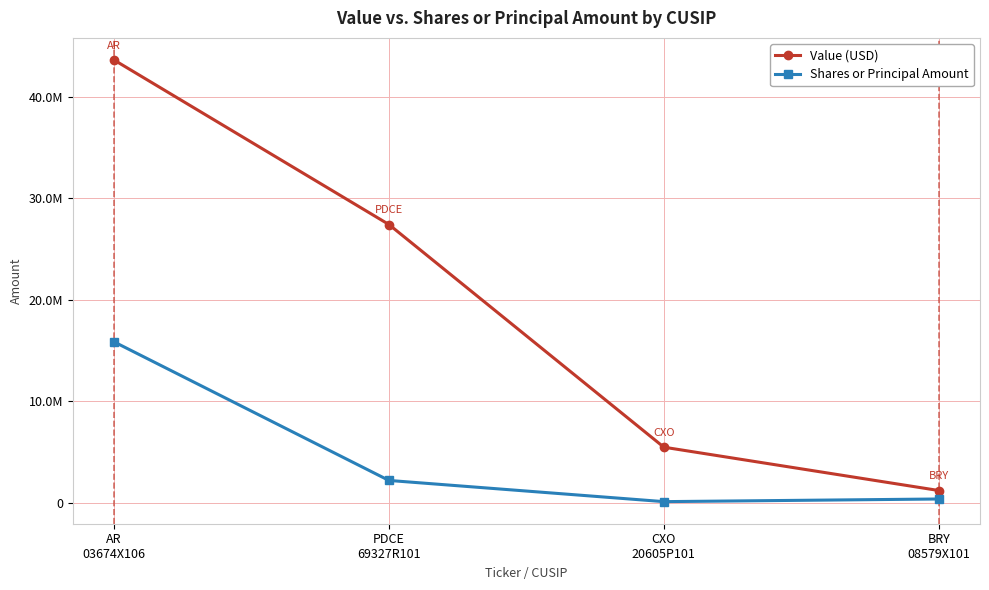

What is the sum of the Shares or Principal Amount values at AR
03674X106 and PDCE
69327R101?

18079555